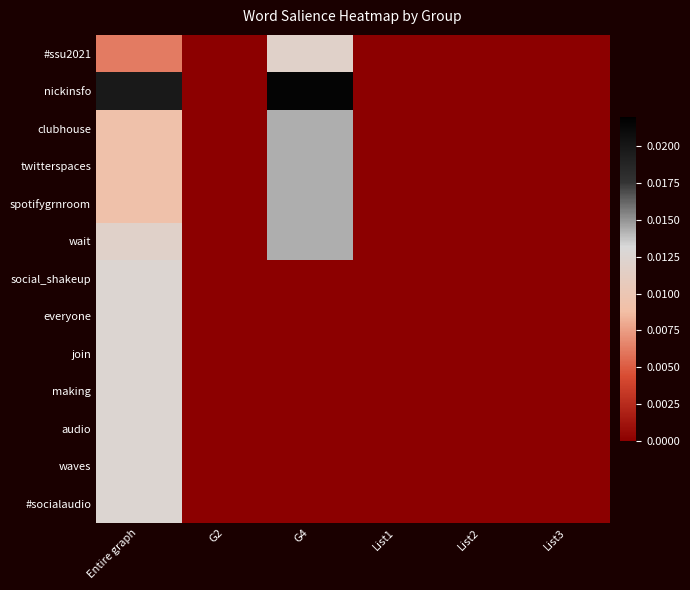

Which has a higher value, List3 or G4?

G4